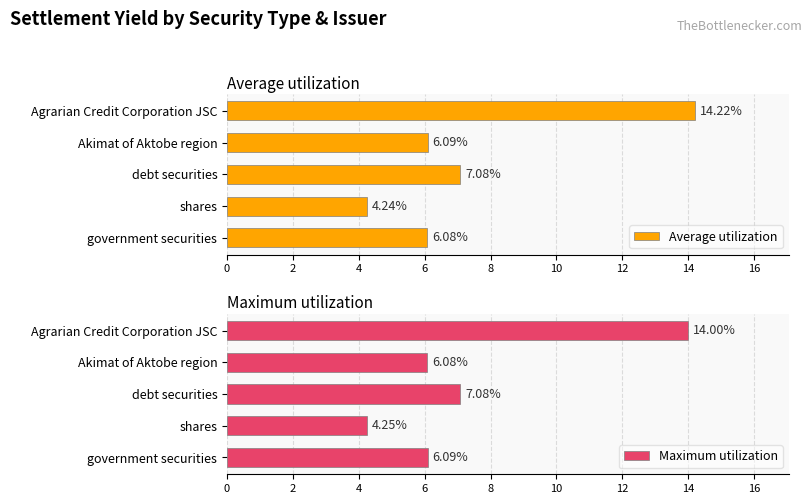

Which series has the widest spread of values?

Average utilization